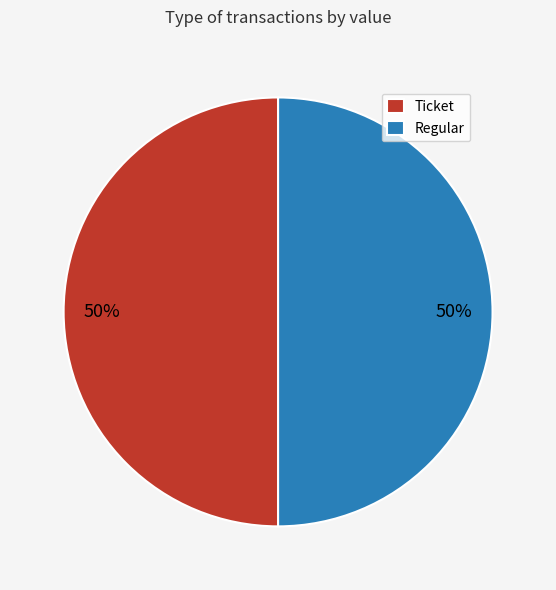

What is the ratio of the value at Ticket to the value at Regular?

1.0